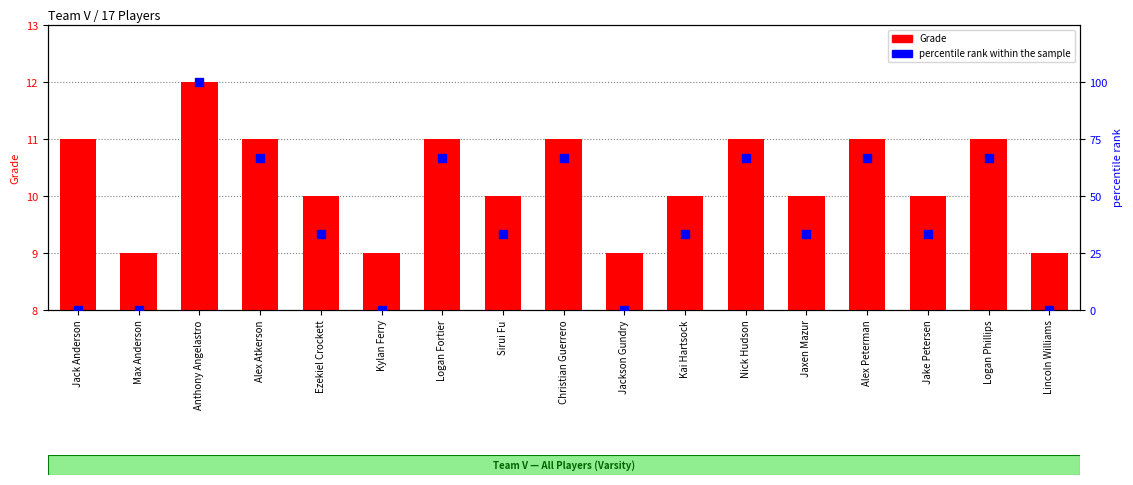

Which series has the largest total across all categories?

percentile rank within the sample